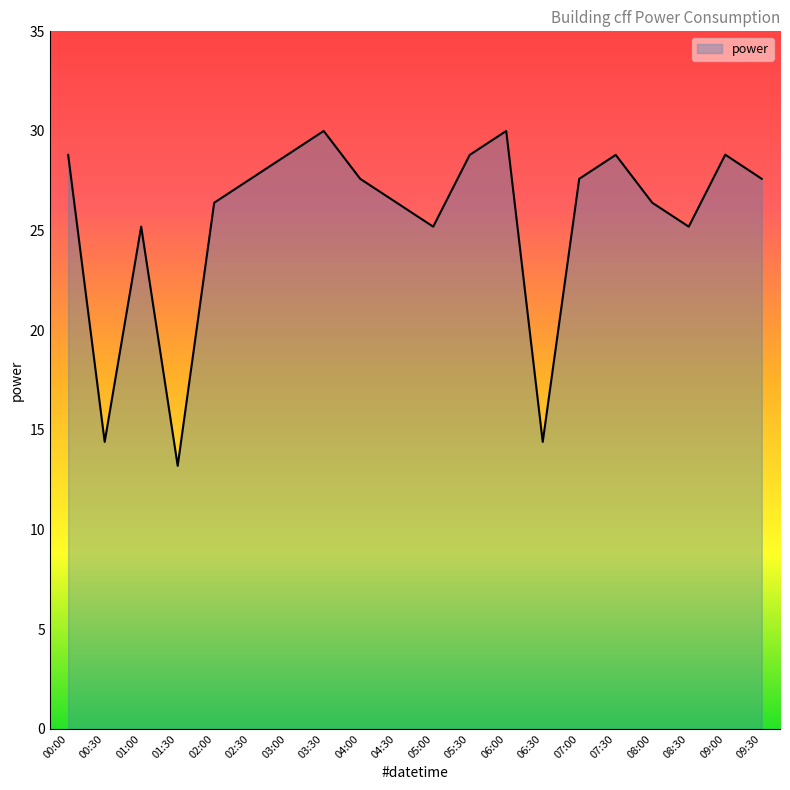

What is the minimum value shown in the chart?

13.2